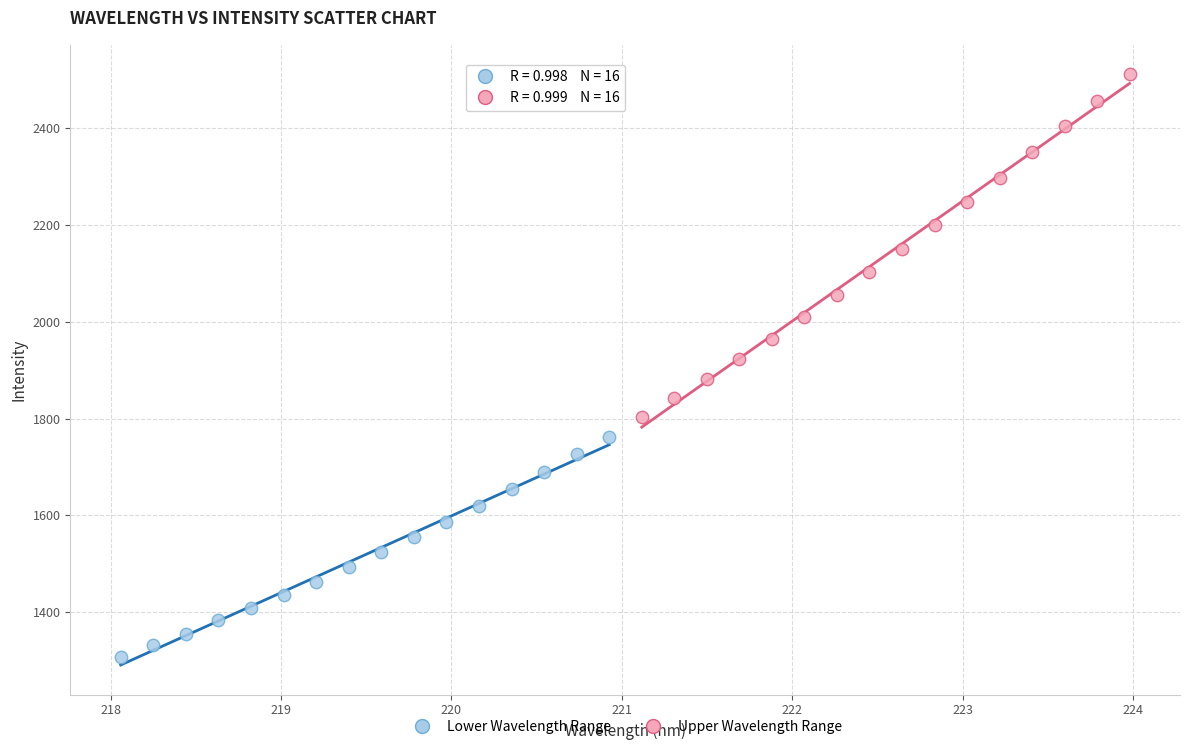

Which series has the largest Y range (max minus min)?

Upper Wavelength Range